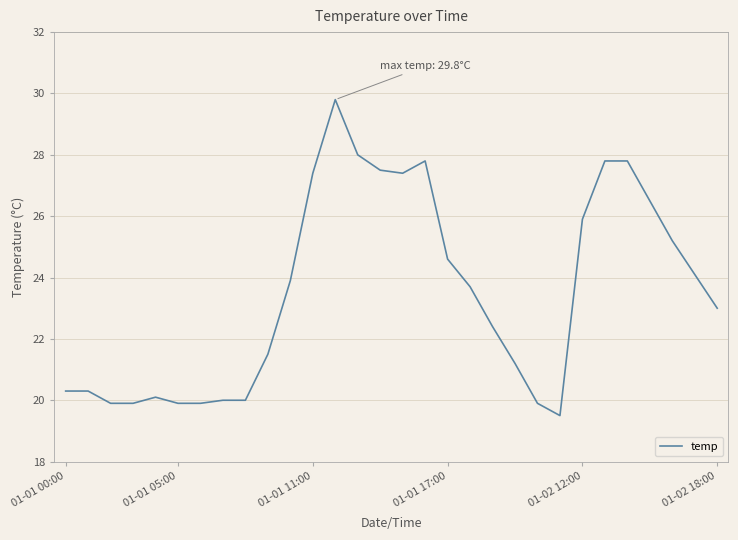

What is the maximum value shown in the chart?

29.8